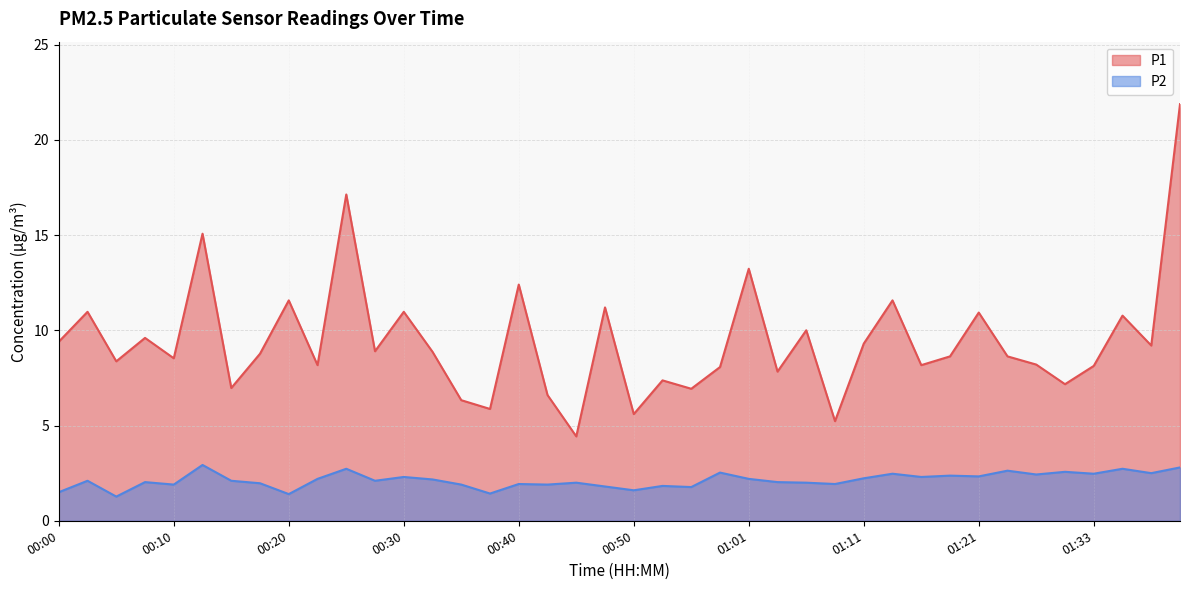

The value of P1 at 00:13 is 15.1. True or false?

True